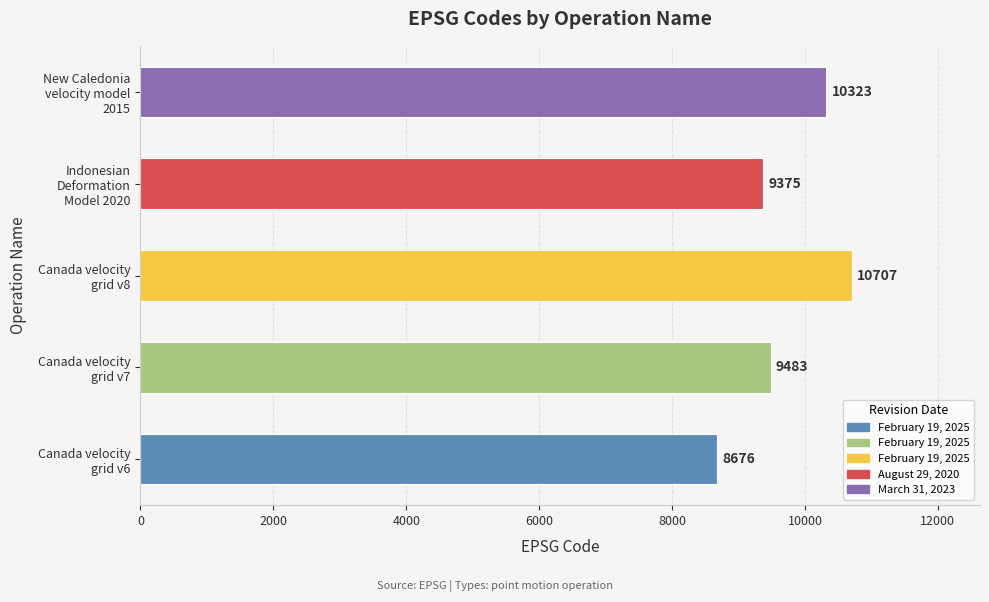

Reading bottom to top, transcribe all the data shown in this chart.

8676	9483	10707	9375	10323